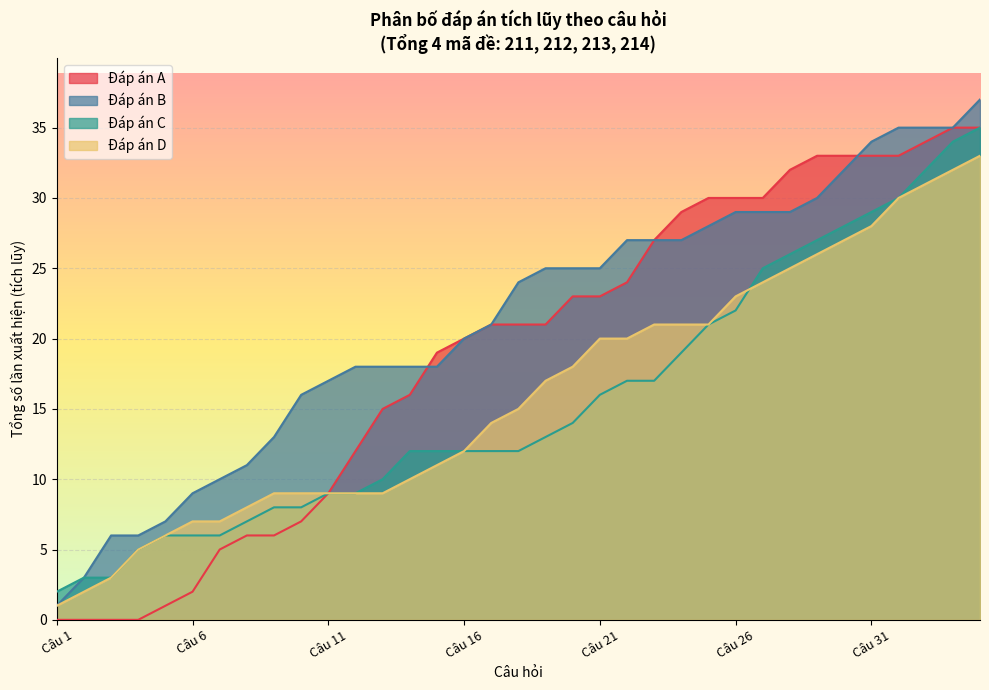

Is the value of Mã 211 at Câu 10 greater than the value of Mã 212 at Câu 17?

No